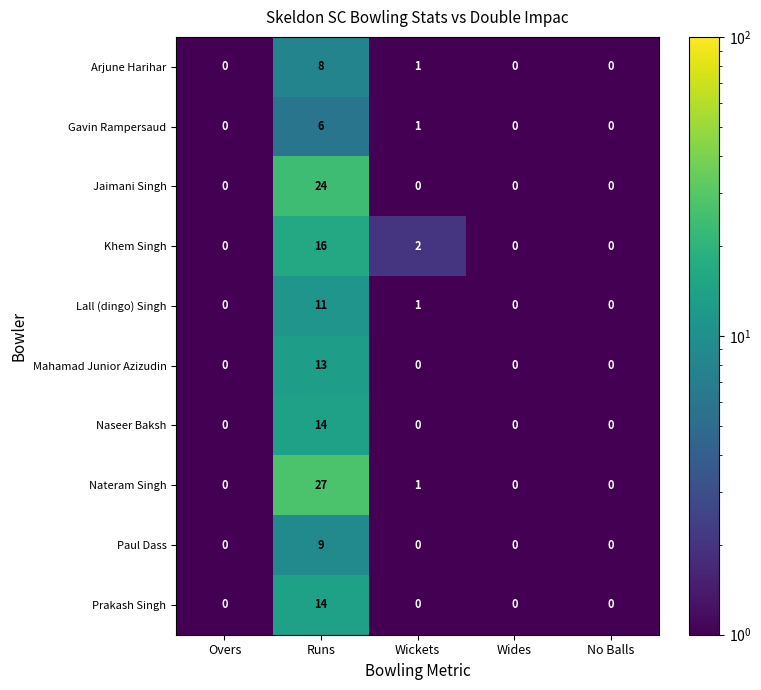

What is the maximum value for Jaimani Singh?

24